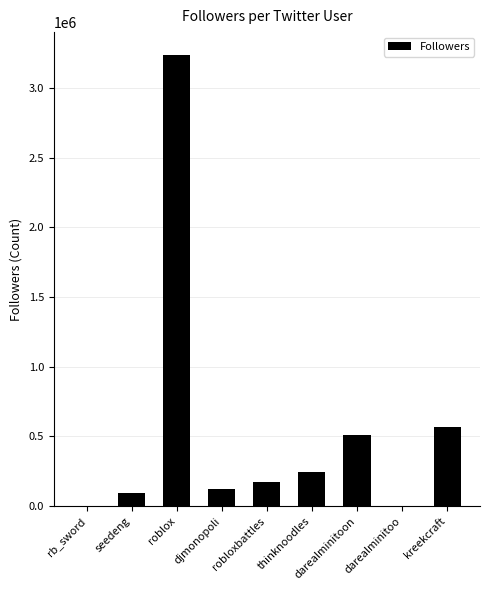

Which label corresponds to the largest value in the chart?

roblox